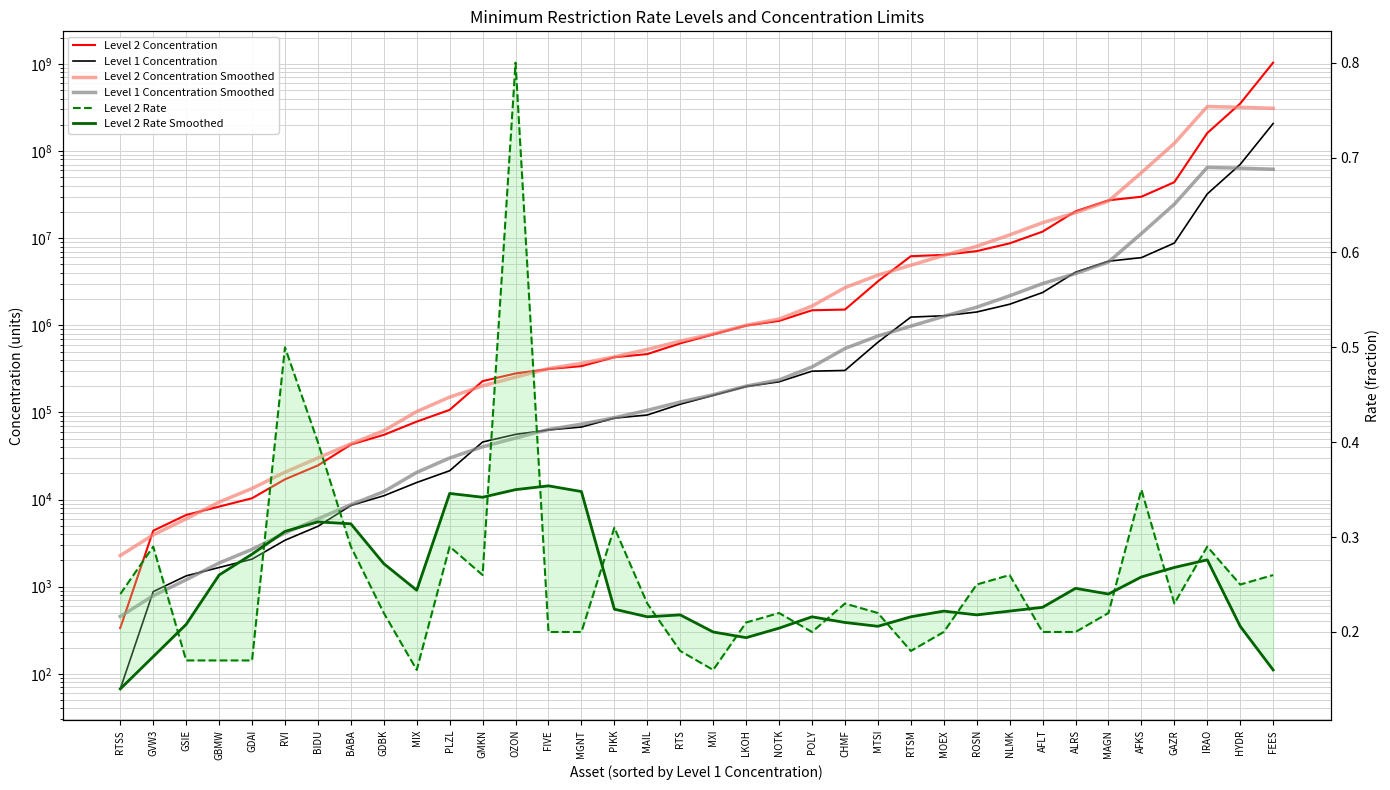

At which label does Level 2 Concentration Smoothed first exceed 796769?

MXI